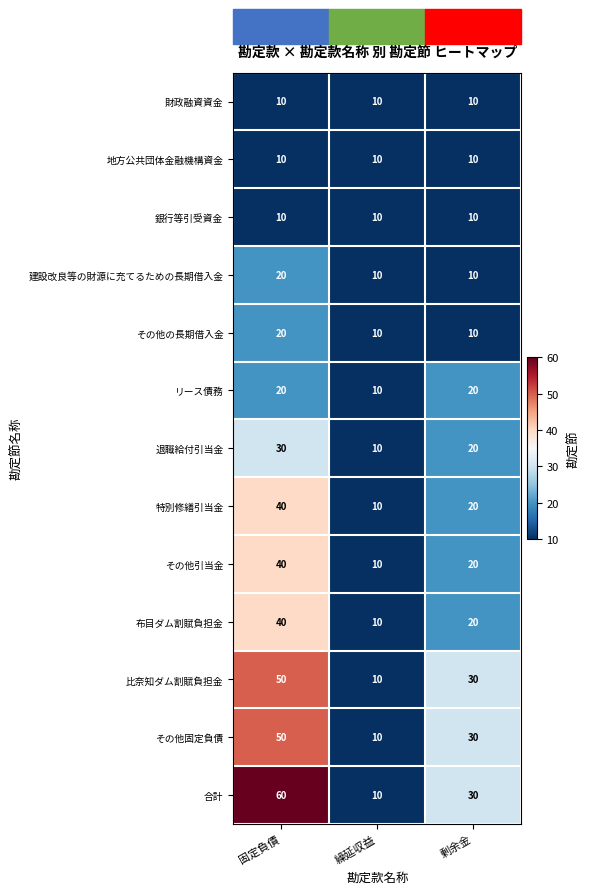

At which label is 比奈知ダム割賦負担金 closest to 30?

剰余金